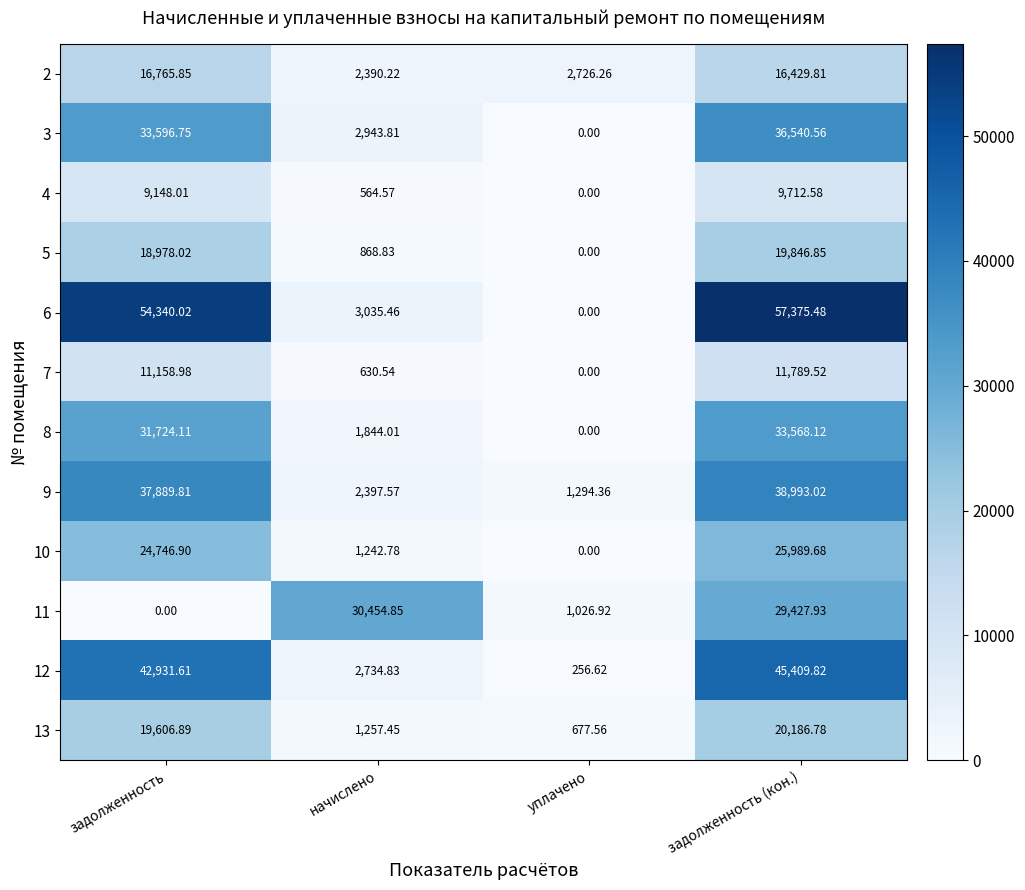

At which label does 7 reach its minimum?

уплачено